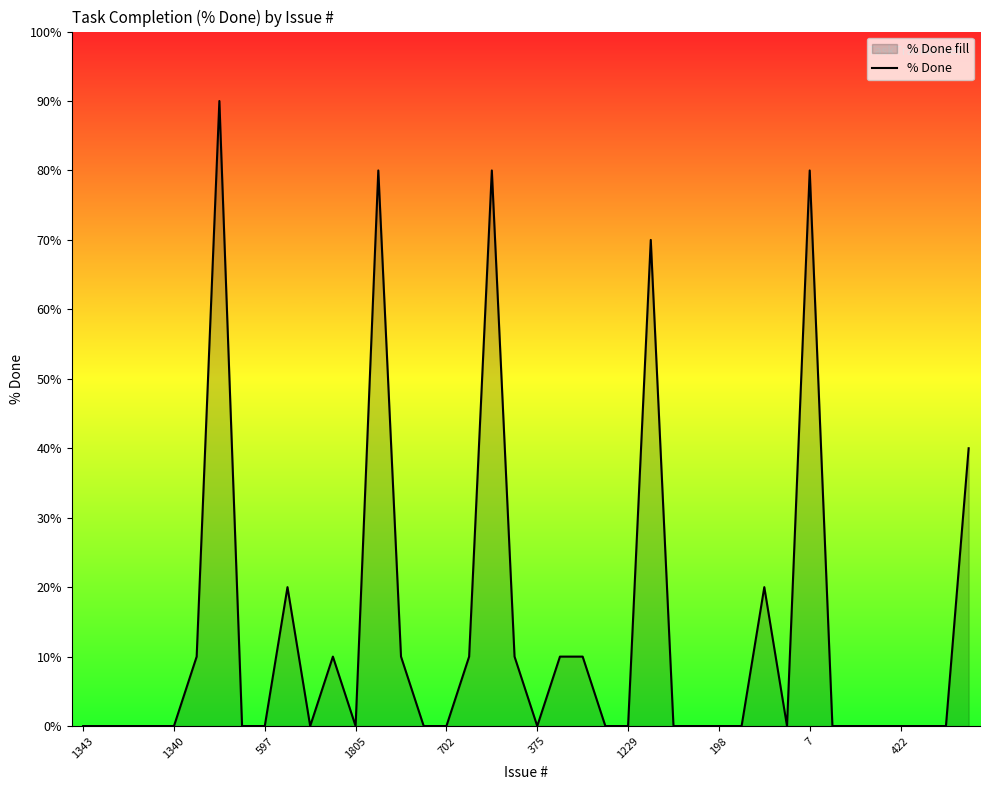

What is the maximum value shown in the chart?

90